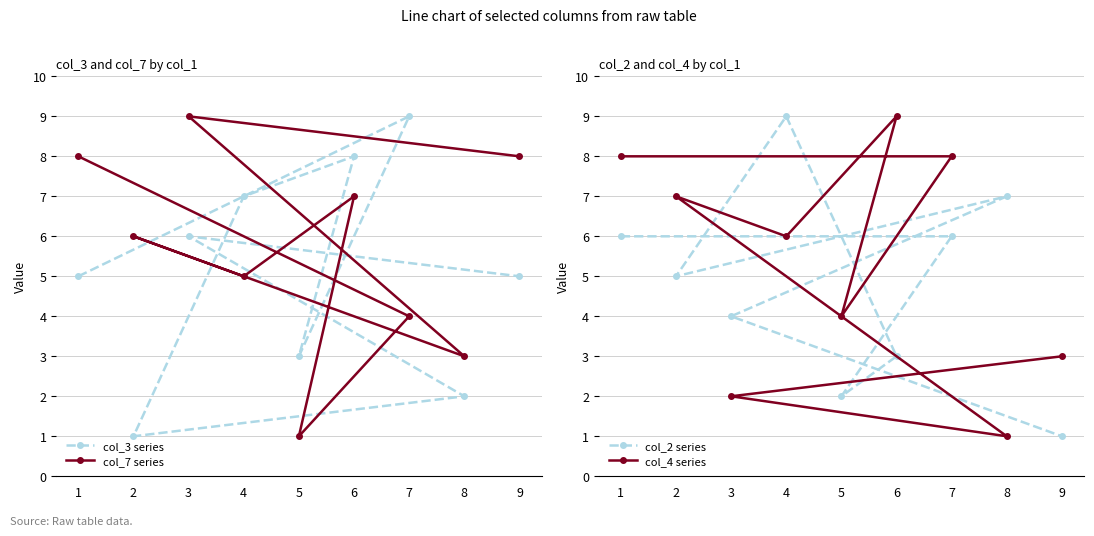

How many interior local peaks does the col_4 series series have?

2